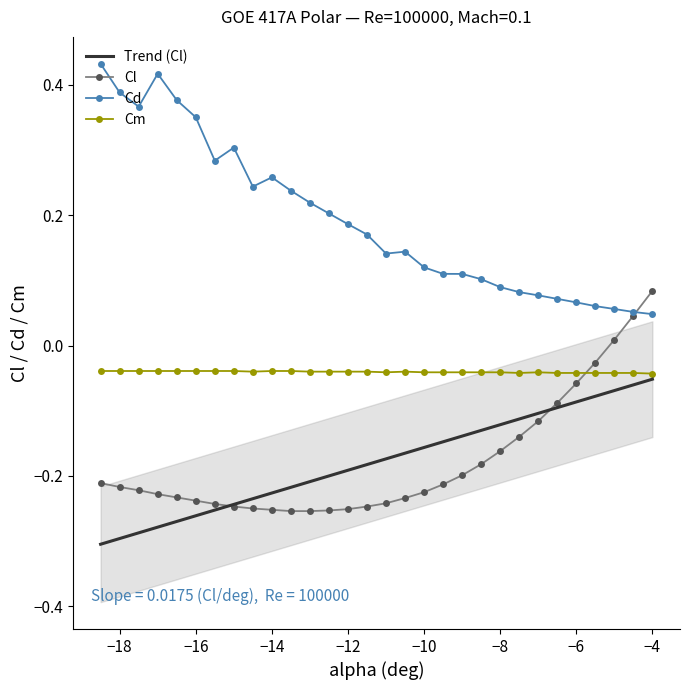

Reading left to right, extract all data points from this chart.

Trend (Cl): -0.3	-0.3	-0.3	-0.3	-0.3	-0.3	-0.3	-0.2	-0.2	-0.2	-0.2	-0.2	-0.2	-0.2	-0.2	-0.2	-0.2	-0.2	-0.1	-0.1	-0.1	-0.1	-0.1	-0.1	-0.1	-0.1	-0.1	-0.1	-0.1	-0.1
Cl: -0.2	-0.2	-0.2	-0.2	-0.2	-0.2	-0.2	-0.2	-0.2	-0.3	-0.3	-0.3	-0.3	-0.3	-0.2	-0.2	-0.2	-0.2	-0.2	-0.2	-0.2	-0.2	-0.1	-0.1	-0.1	-0.1	-0.0	0.0	0.0	0.1
Cd: 0.4	0.4	0.4	0.4	0.4	0.4	0.3	0.3	0.2	0.3	0.2	0.2	0.2	0.2	0.2	0.1	0.1	0.1	0.1	0.1	0.1	0.1	0.1	0.1	0.1	0.1	0.1	0.1	0.1	0.0
Cm: -0.0	-0.0	-0.0	-0.0	-0.0	-0.0	-0.0	-0.0	-0.0	-0.0	-0.0	-0.0	-0.0	-0.0	-0.0	-0.0	-0.0	-0.0	-0.0	-0.0	-0.0	-0.0	-0.0	-0.0	-0.0	-0.0	-0.0	-0.0	-0.0	-0.0